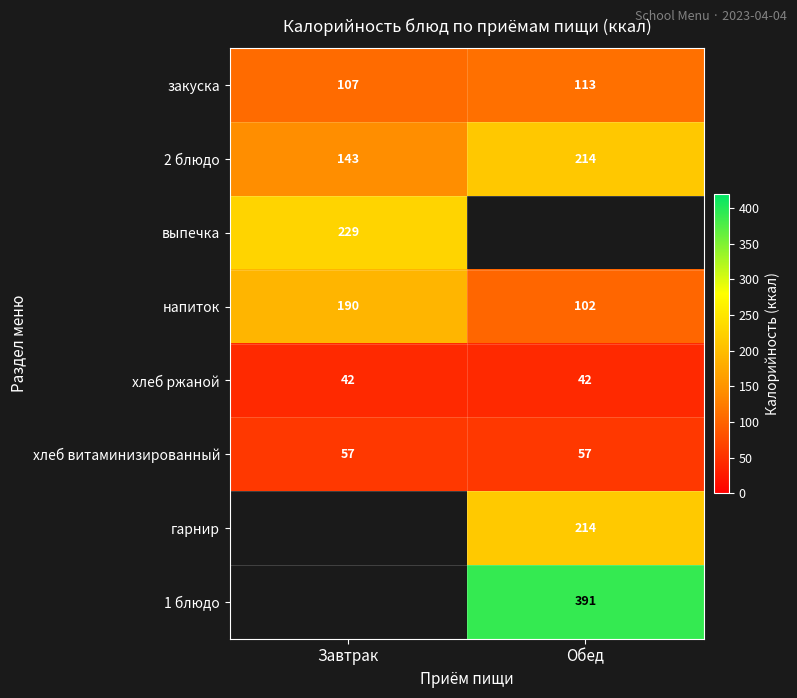

What is the maximum value shown in the chart?

391.2